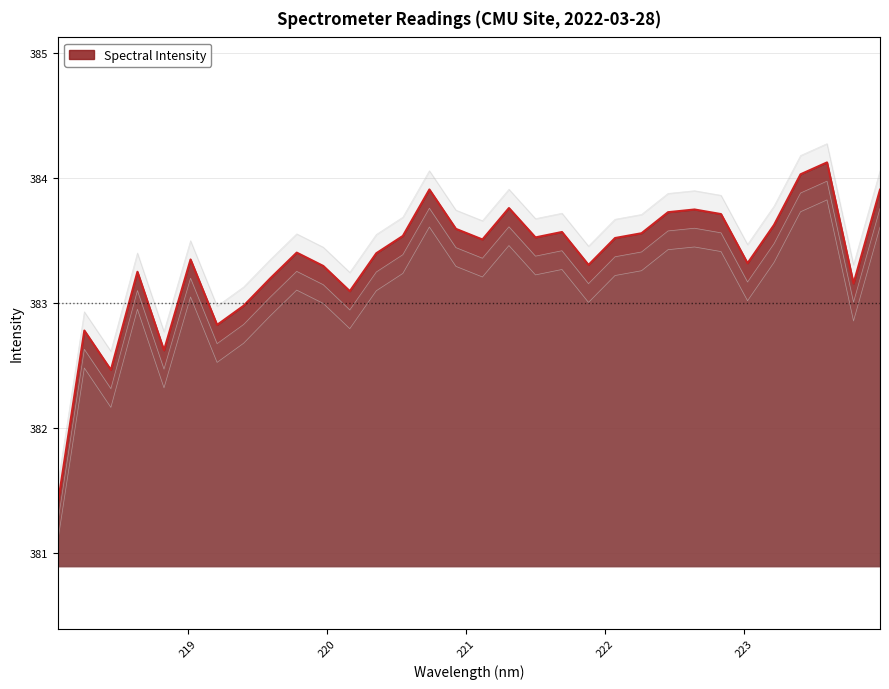

Reading left to right, transcribe all the data shown in this chart.

218.0596=381.4	218.2508=382.8	218.442=382.5	218.6332=383.3	218.8244=382.6	219.0156=383.4	219.2067=382.8	219.3979=383.0	219.589=383.2	219.7801=383.4	219.9712=383.3	220.1623=383.1	220.3533=383.4	220.5444=383.5	220.7354=383.9	220.9264=383.6	221.1174=383.5	221.3083=383.8	221.4993=383.5	221.6902=383.6	221.8812=383.3	222.0721=383.5	222.263=383.6	222.4538=383.7	222.6447=383.8	222.8355=383.7	223.0264=383.3	223.2172=383.6	223.408=384.0	223.5987=384.1	223.7895=383.2	223.9802=383.9